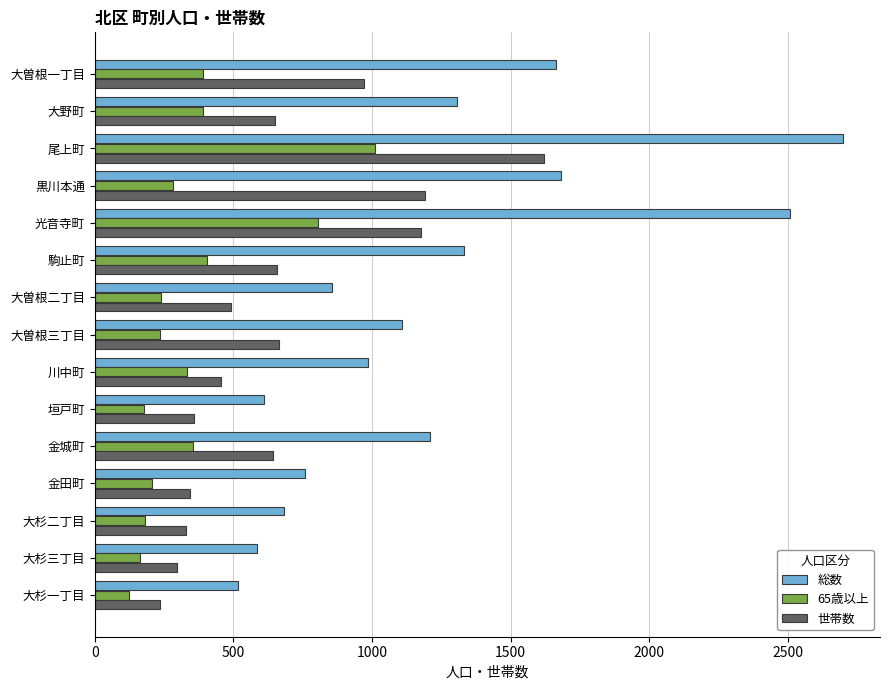

Which series has the largest total across all categories?

総数